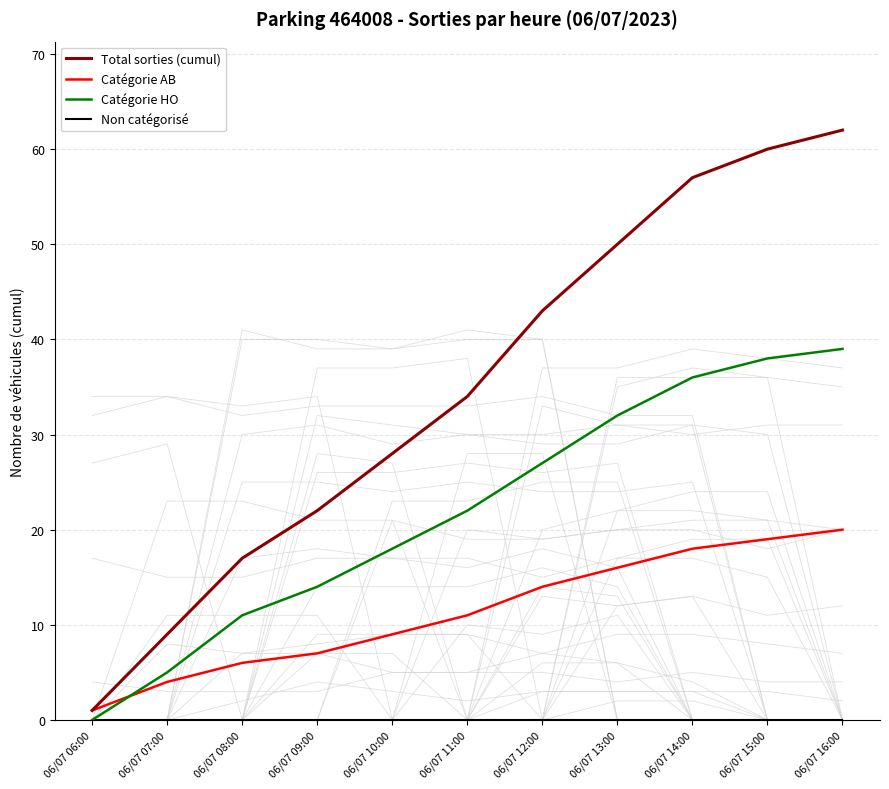

Is the value of Catégorie HO at 06/07 15:00 greater than the value of Non catégorisé at 06/07 07:00?

Yes